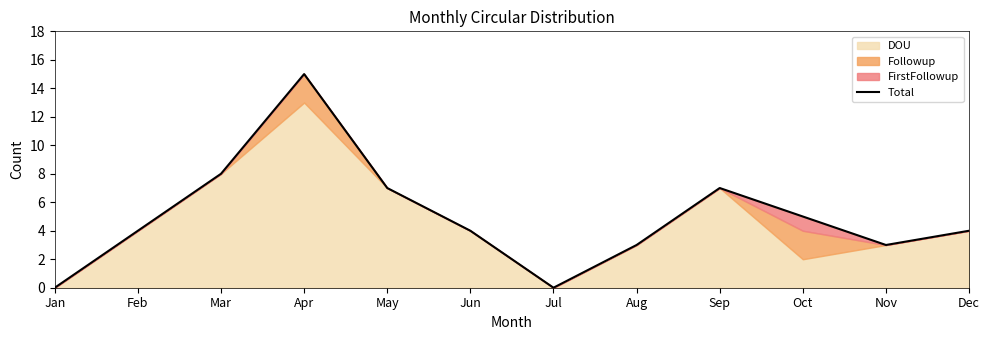

Reading left to right, what are all the values shown in this chart?

0	4	8	15	7	4	0	3	7	5	3	4